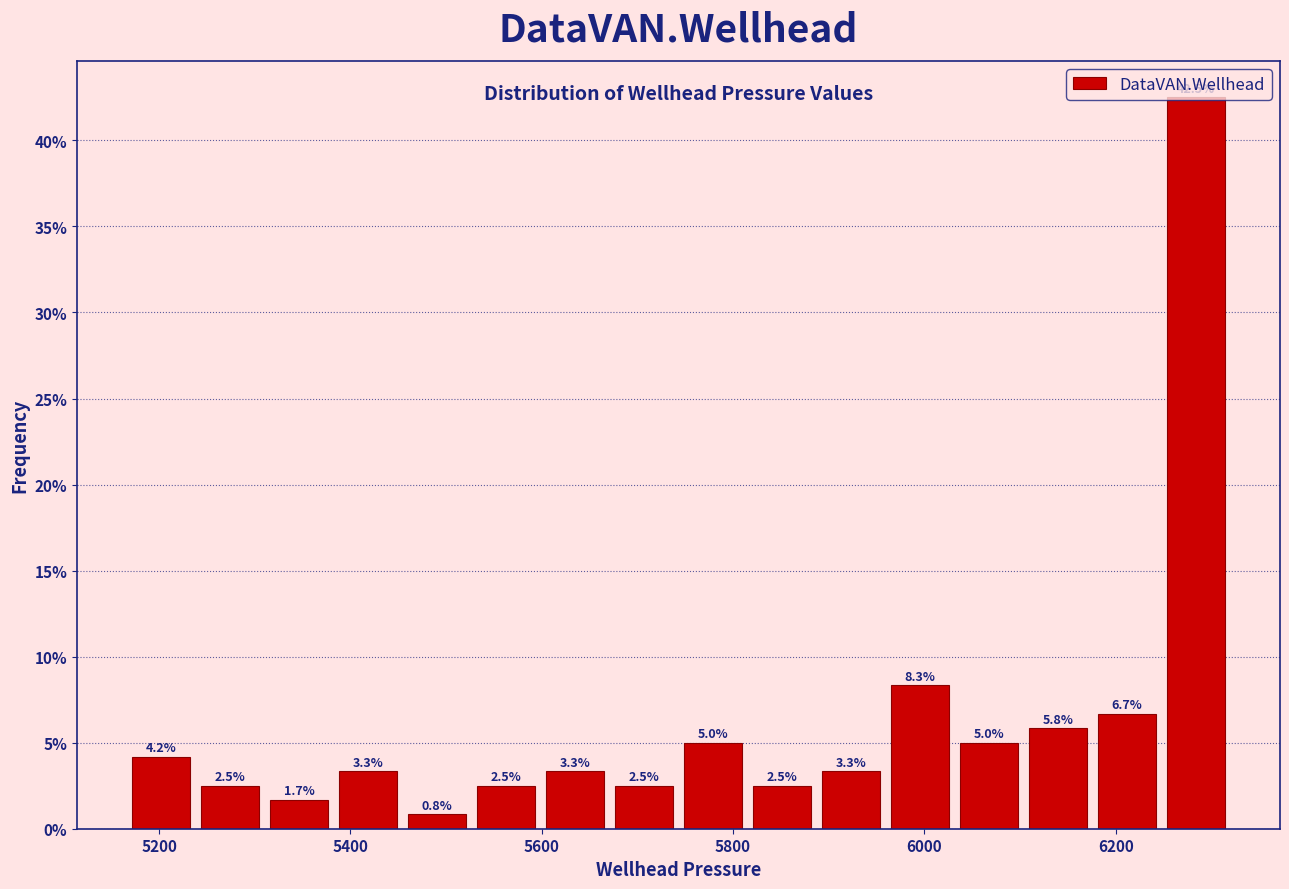

Read against the x-axis, roughly where is the centre of the tallest bar?

6280